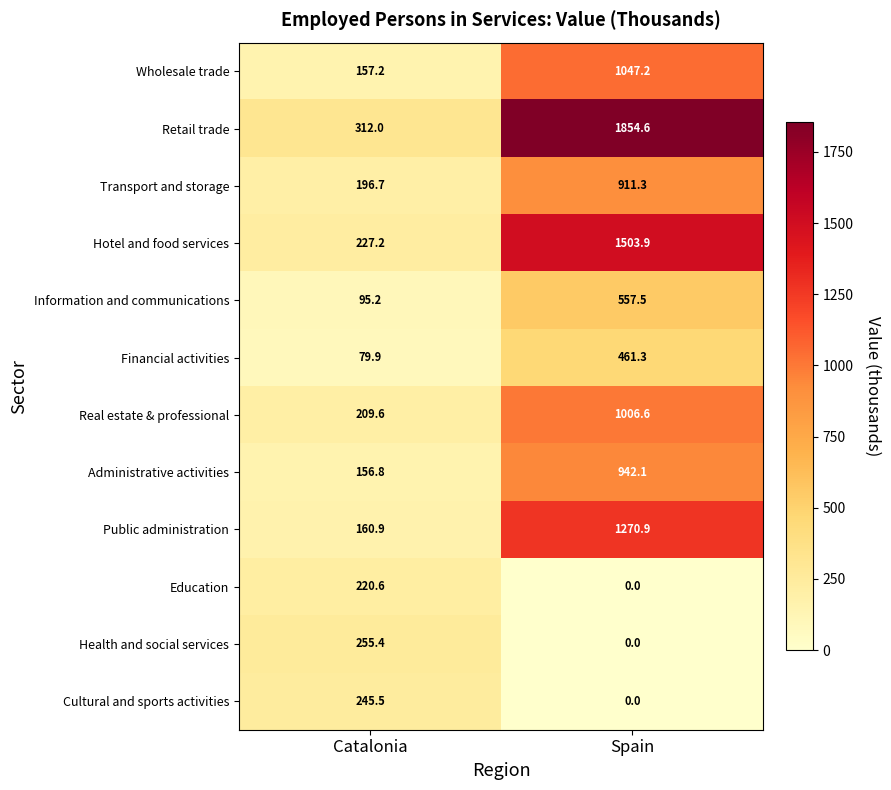

What is the average value of the Cultural and sports activities series?

122.8